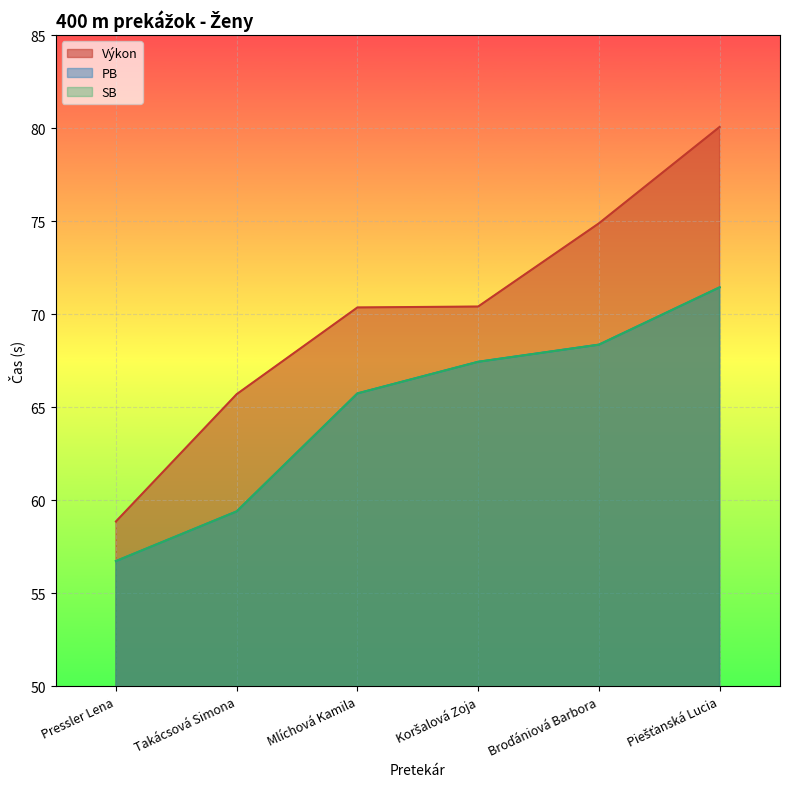

True or false: PB and SB intersect in this chart.

False